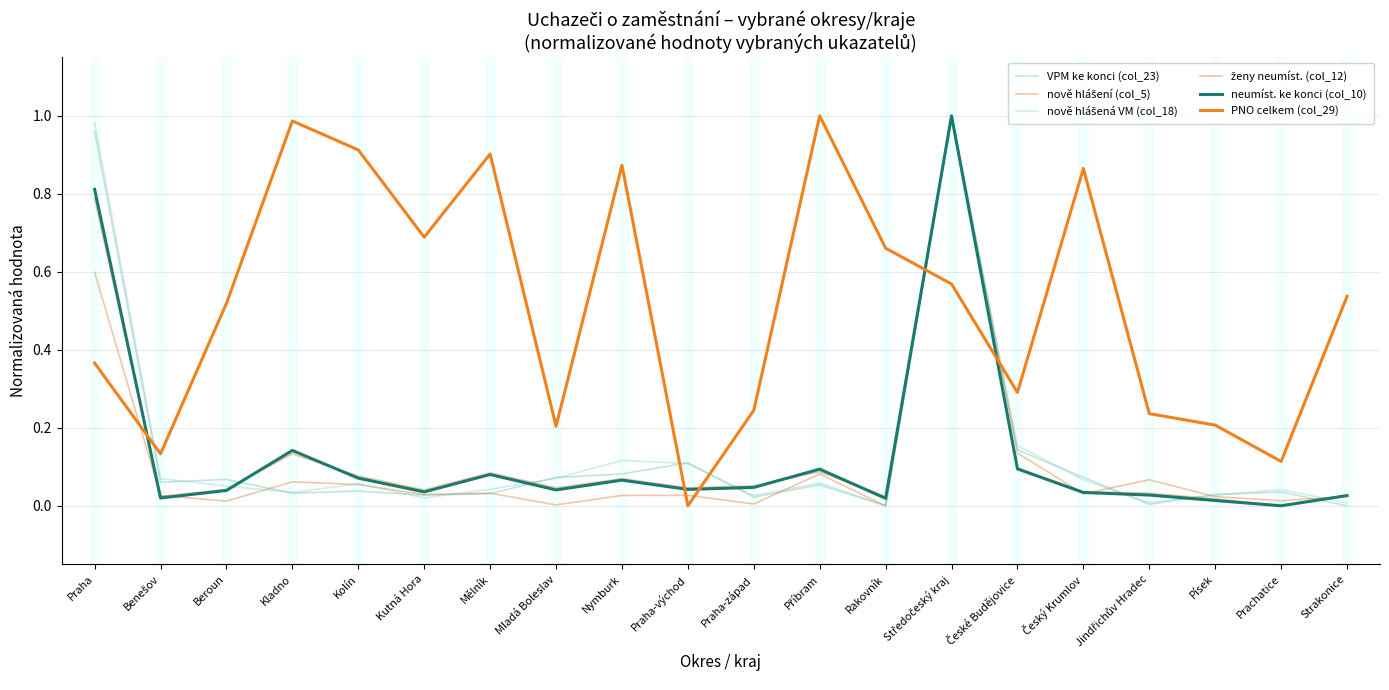

Rank the series by their maximum value, from highest to lowest.

VPM ke konci (col_23), nově hlášení (col_5), nově hlášená VM (col_18), ženy neumíst. (col_12), neumíst. ke konci (col_10), PNO celkem (col_29)